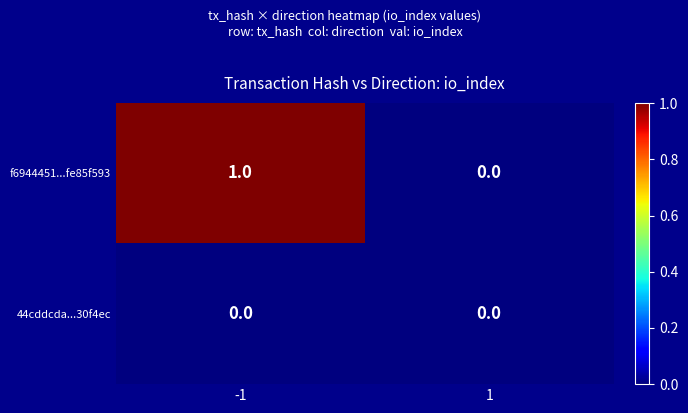

The f6944451...fe85f593 series shows 0 at 1. True or false?

True